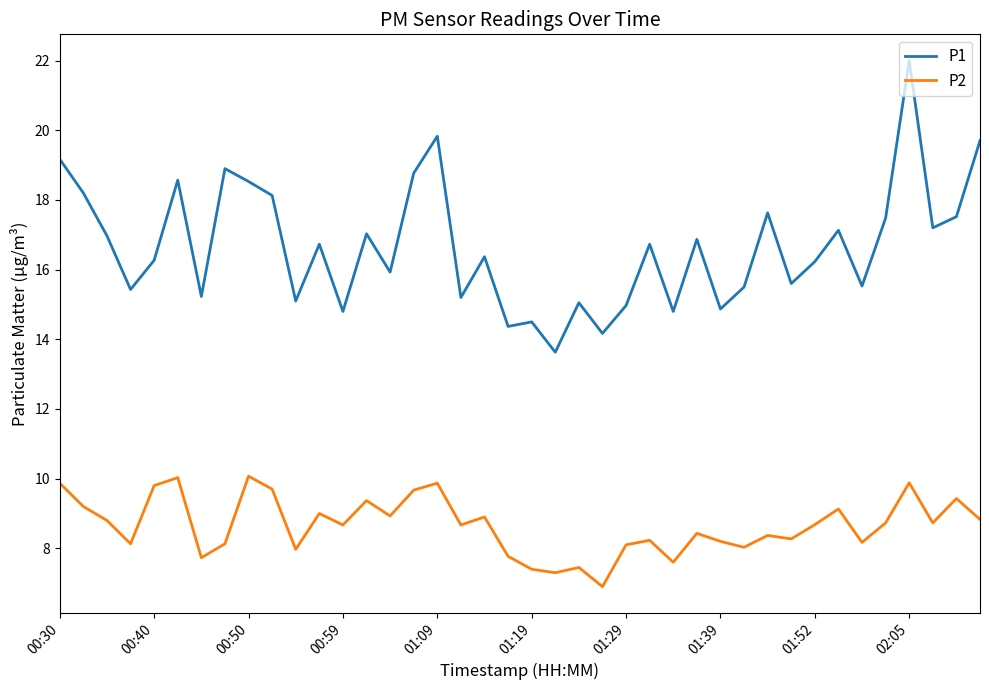

Which series has the largest total across all categories?

P1